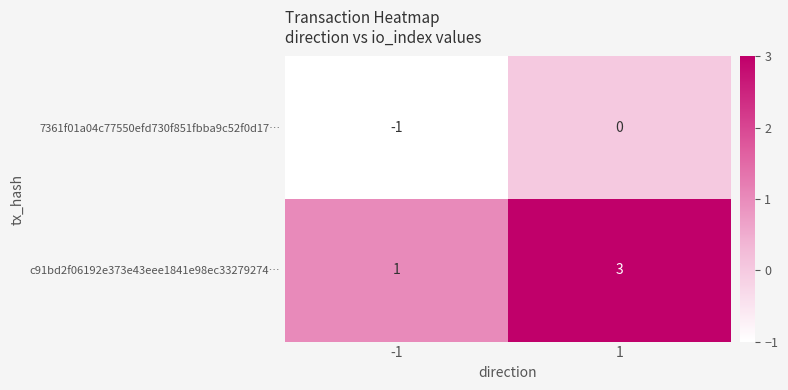

What is the greatest value displayed?

3